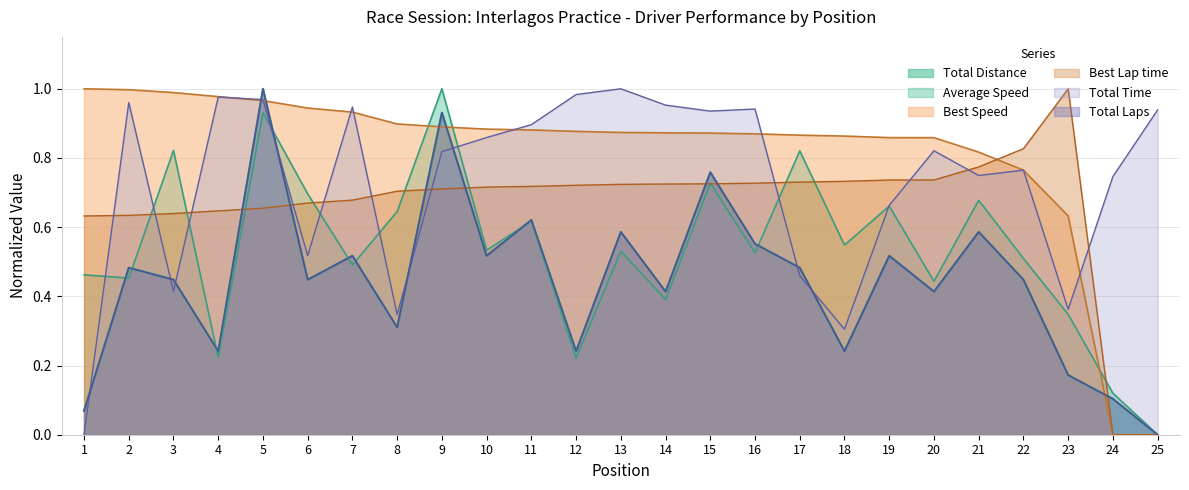

What is the total value across all series at 22?

3.8